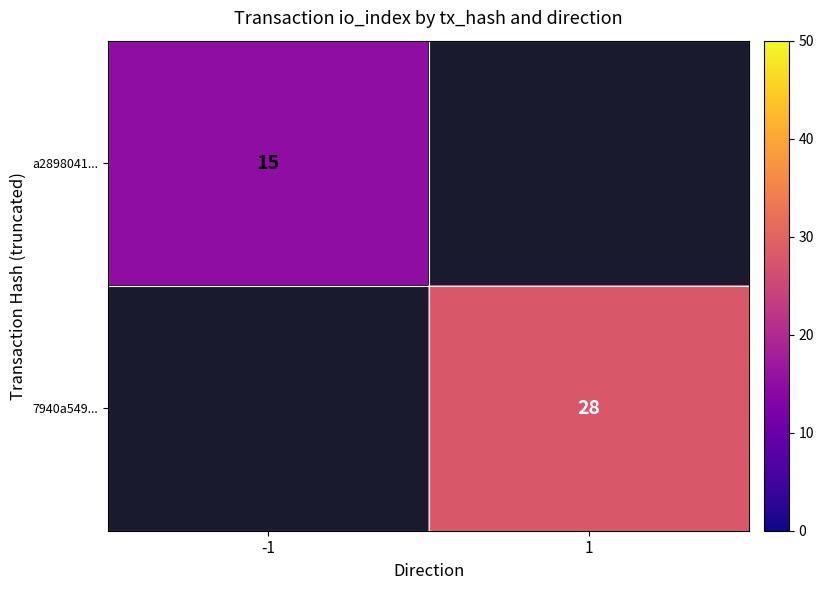

Which category has the highest value across all series?

1